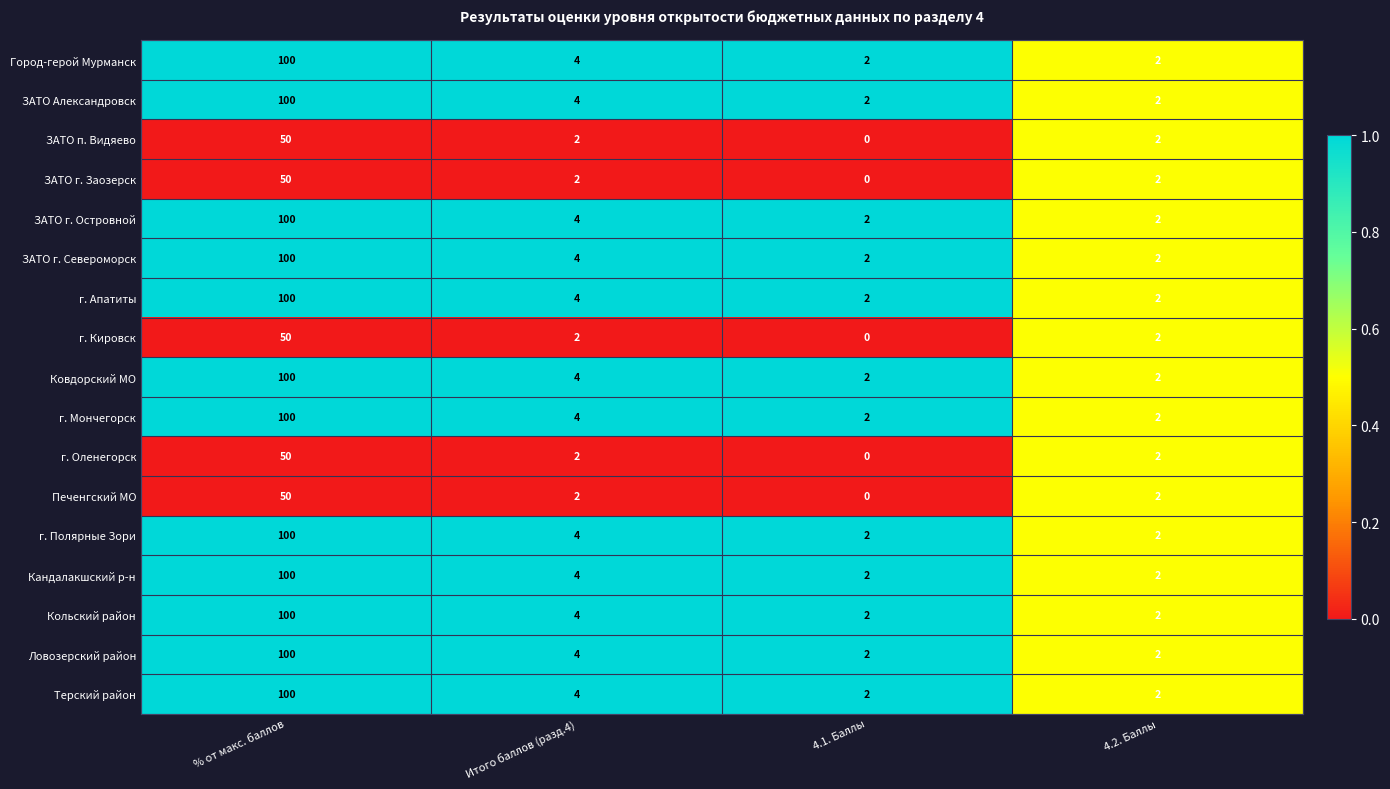

What is the difference between the maximum and minimum values in the ЗАТО г. Североморск series?

98